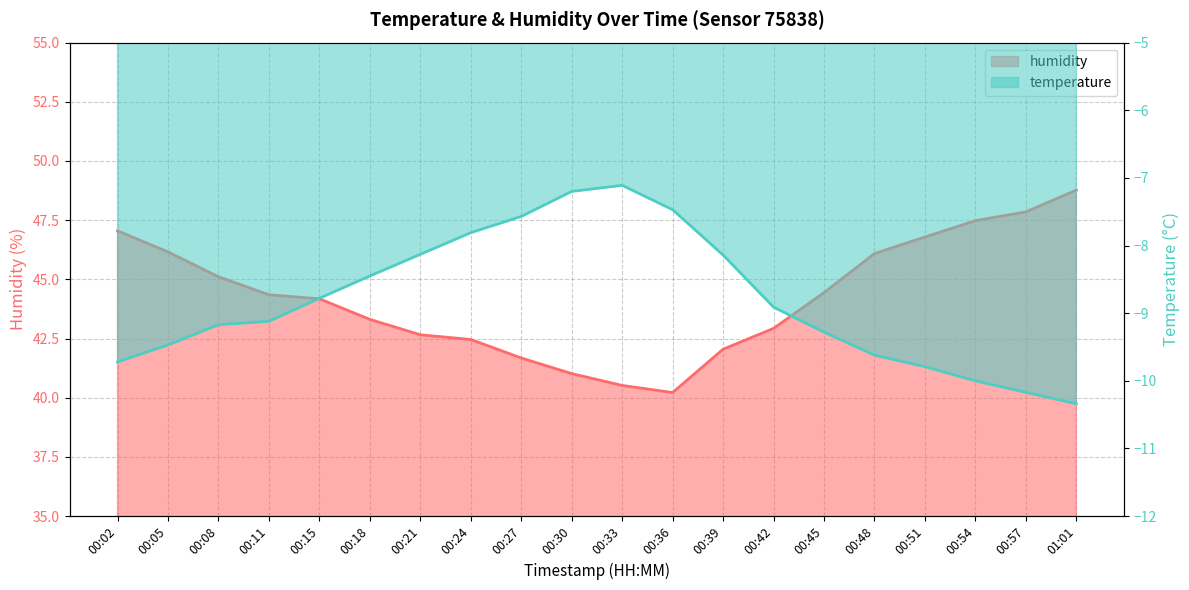

True or false: temperature has a value of -7.5 at 00:36.

True